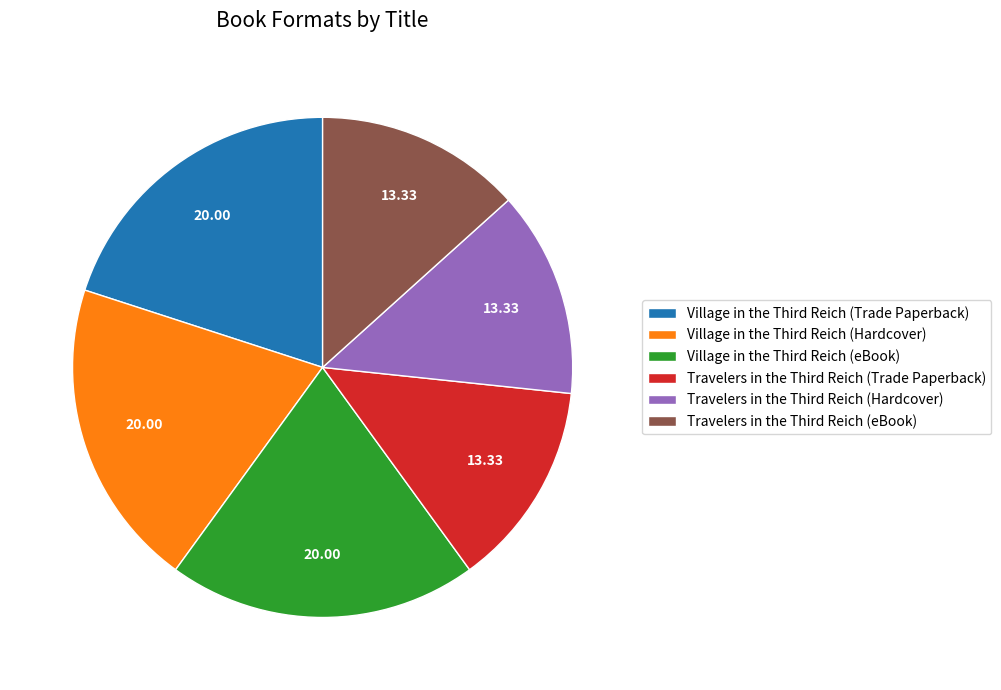

Does any single category account for the majority?

No